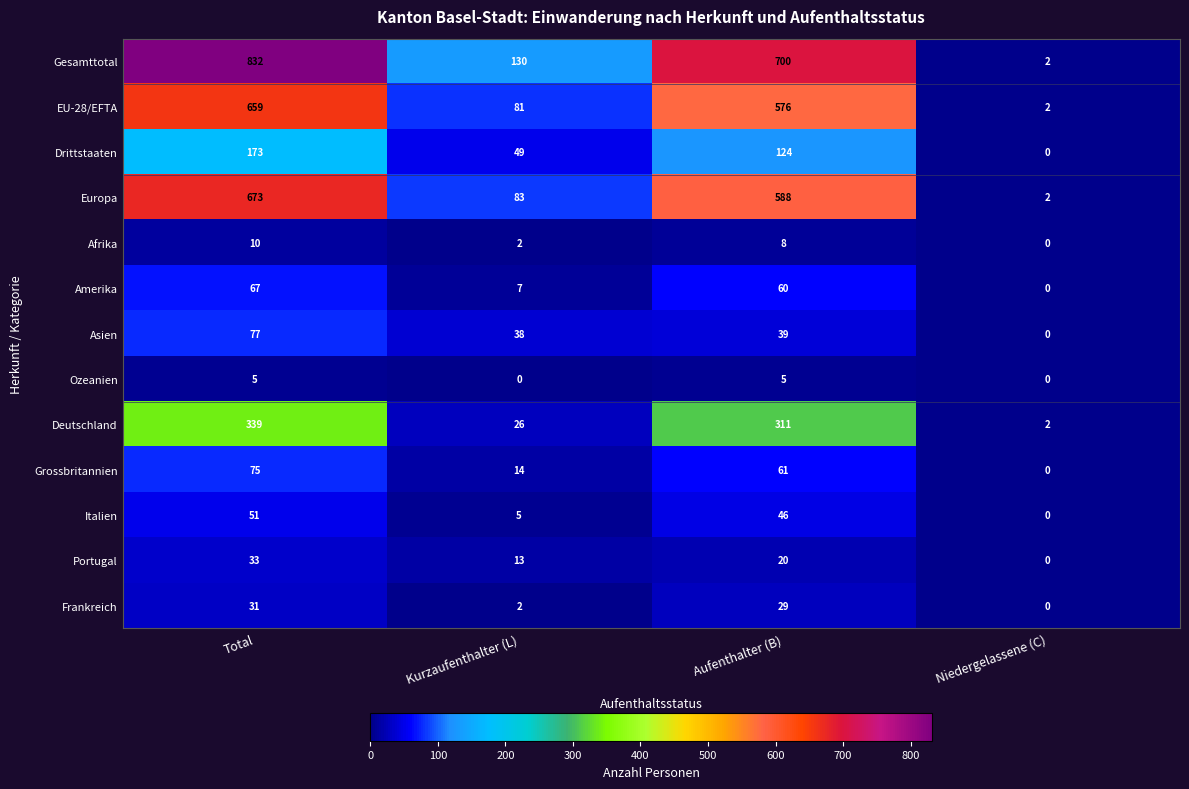

Which category has the lowest value in the Amerika series?

Niedergelassene (C)